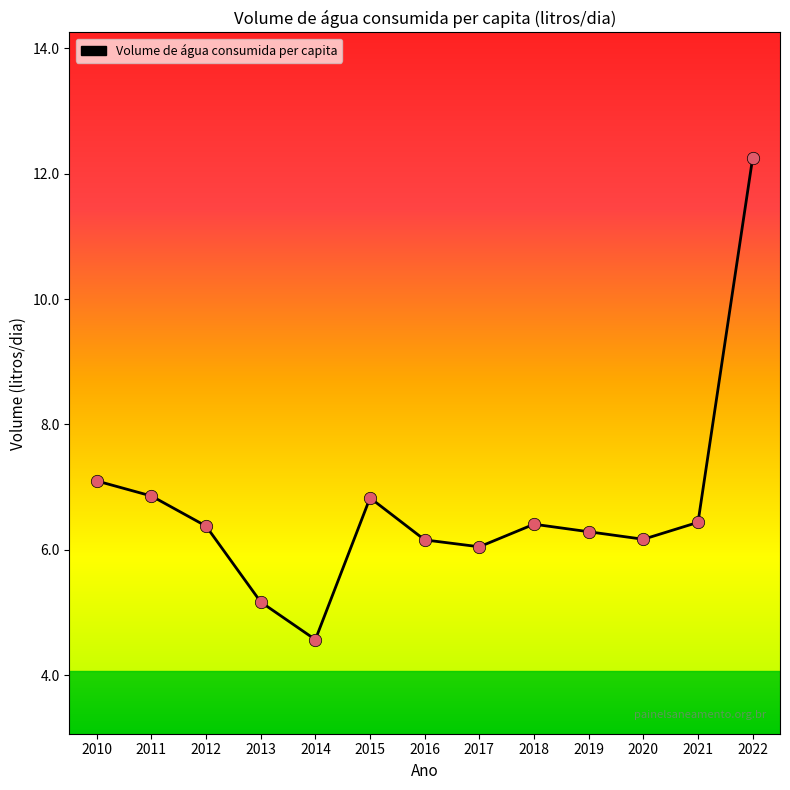

Between 2014 and 2012, which is larger?

2012